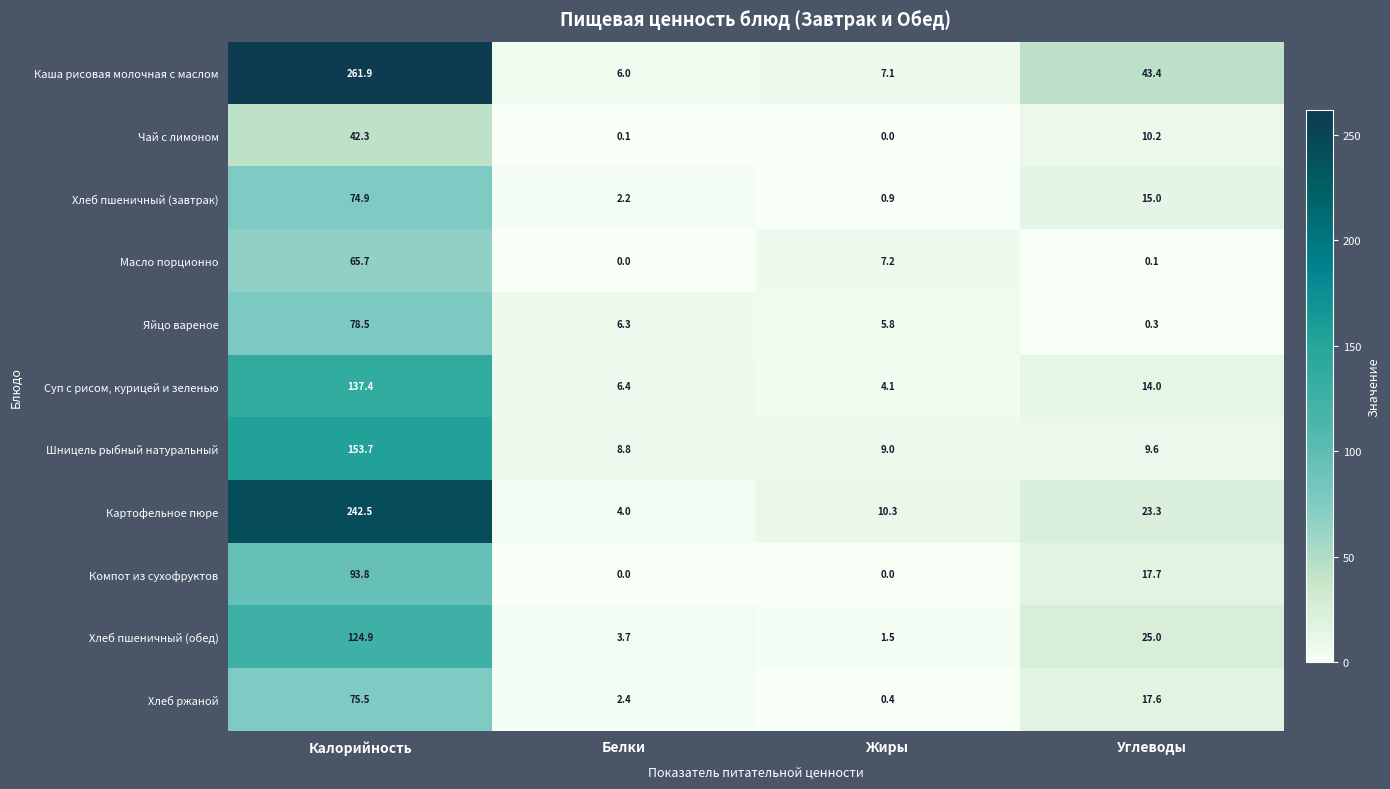

Which series has the widest spread of values?

Каша рисовая молочная с маслом